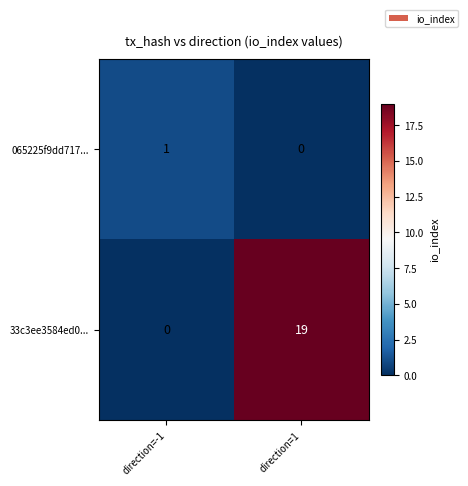

Which series has the widest spread of values?

33c3ee3584ed0...